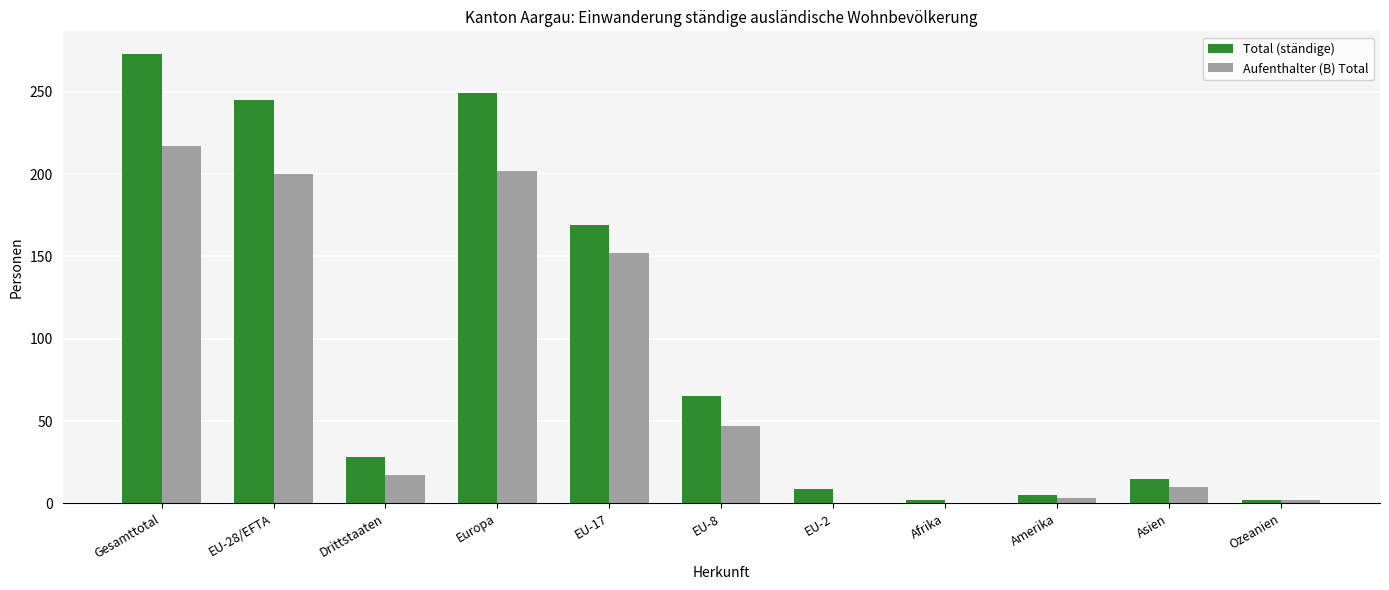

Which series changed the most between Europa and Ozeanien?

Total (ständige)